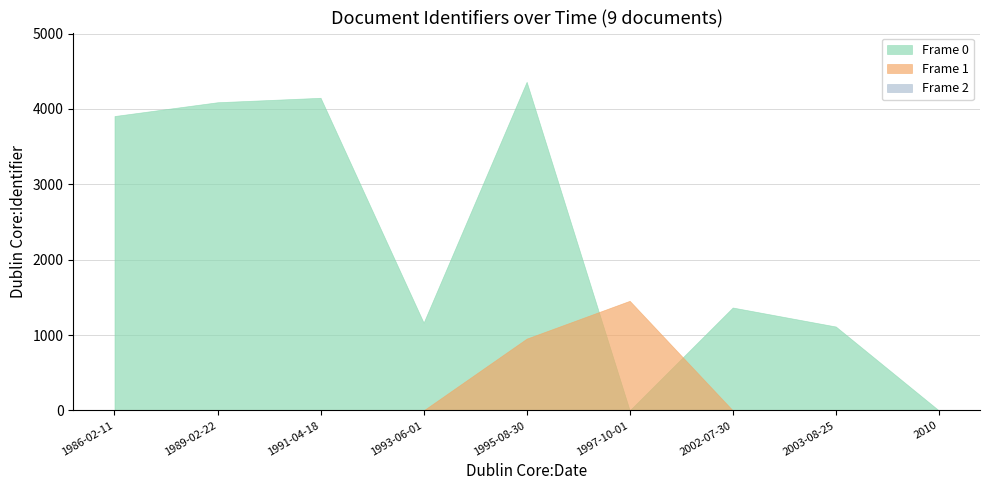

Does the chart display data point markers on the line(s)?

No